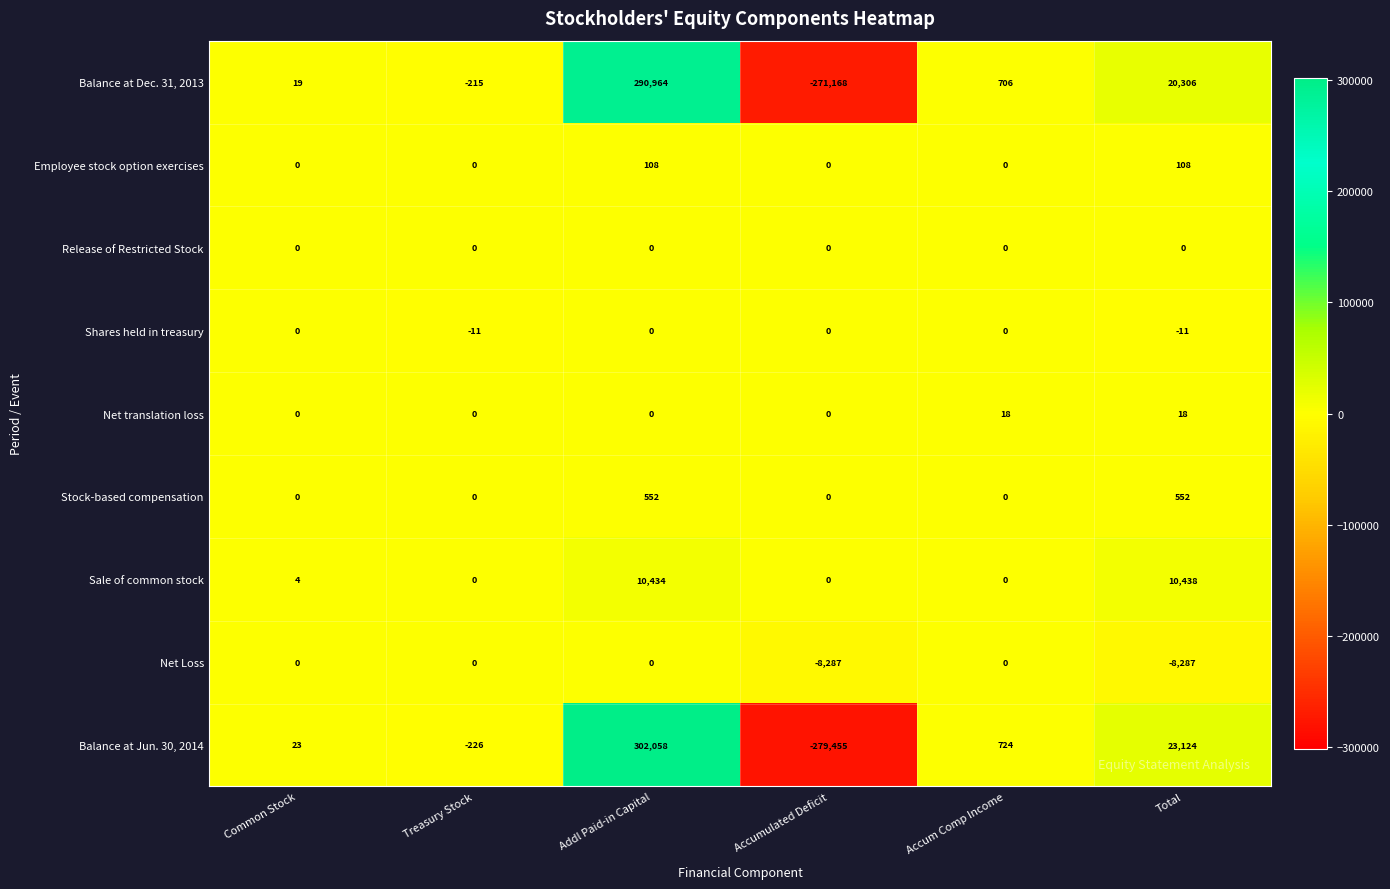

At which category is the sum across all series the highest?

Addl Paid-in Capital